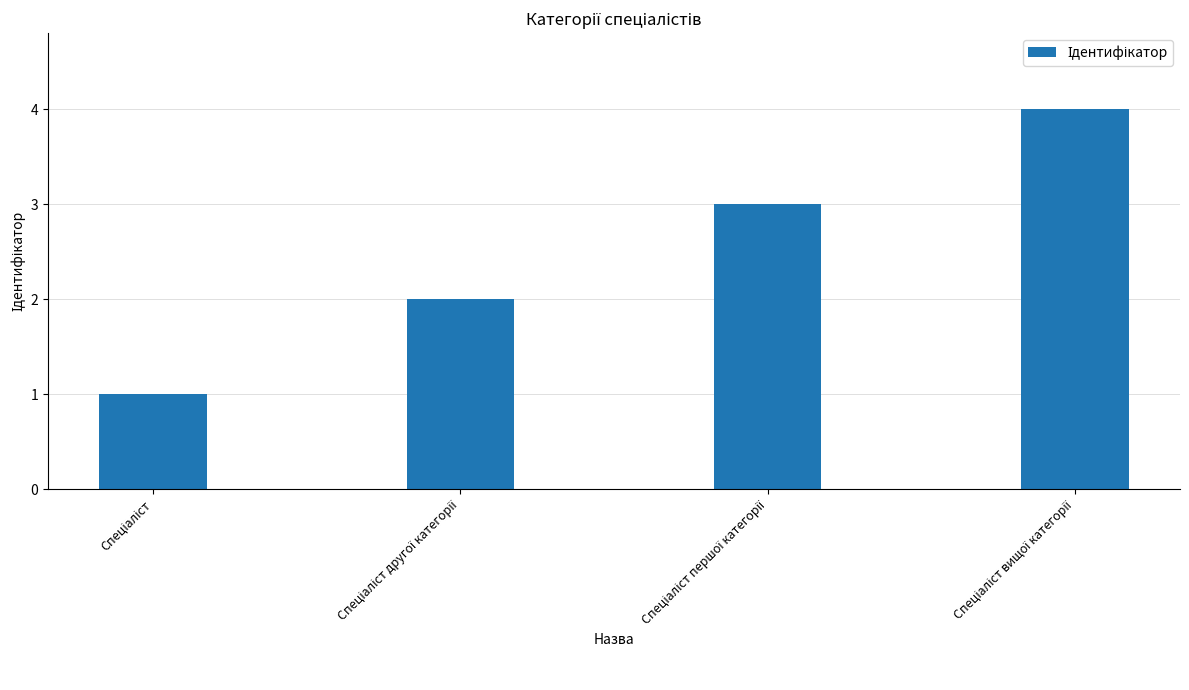

What is the difference between the maximum and minimum values?

3